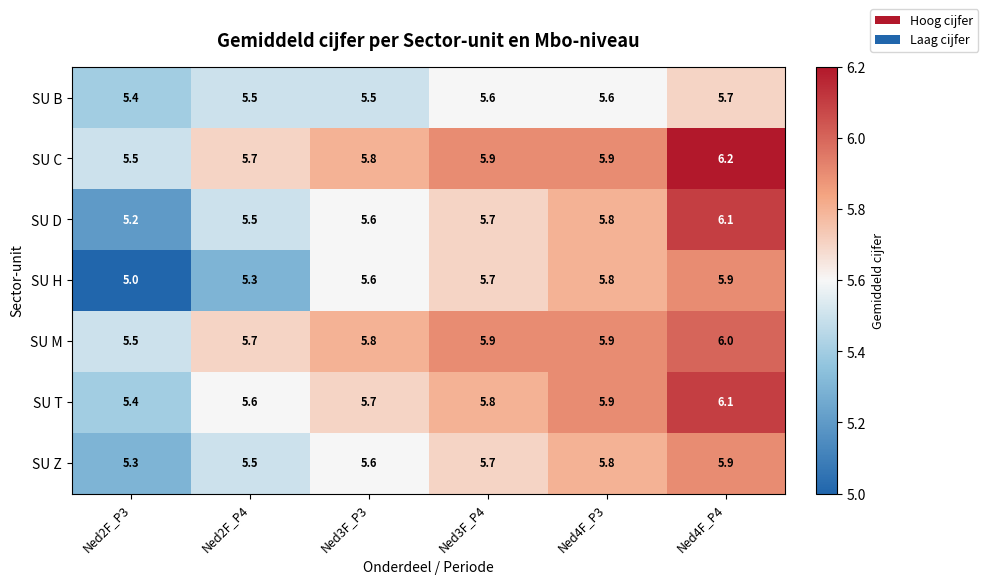

What is the difference between the maximum and minimum values in the SU Z series?

0.6